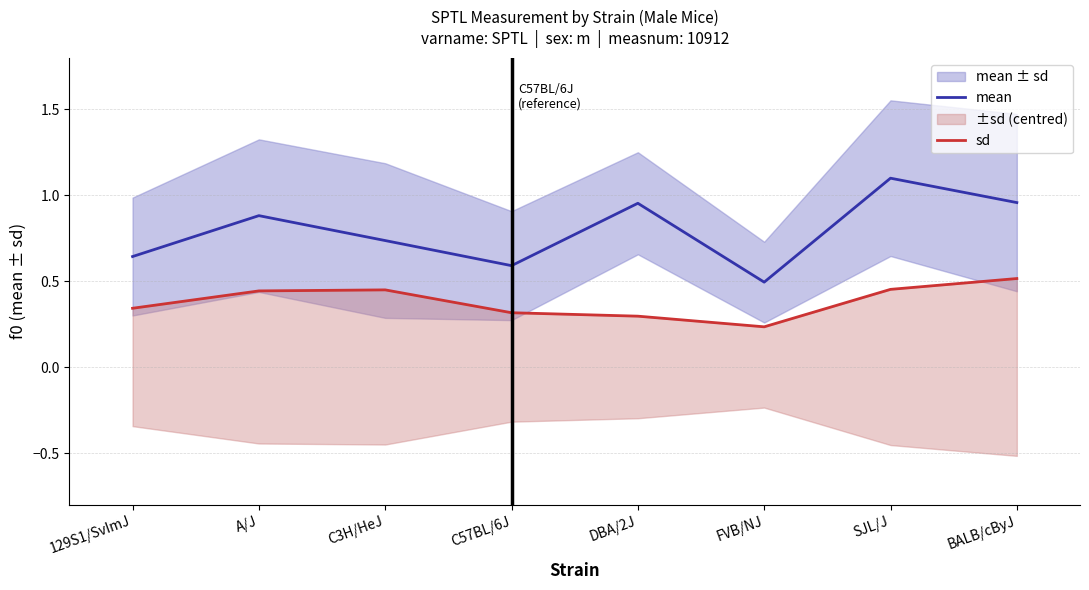

Reading left to right, list all the values displayed in this chart.

mean: 0.6	0.9	0.7	0.6	1.0	0.5	1.1	1.0
sd: 0.3	0.4	0.5	0.3	0.3	0.2	0.5	0.5